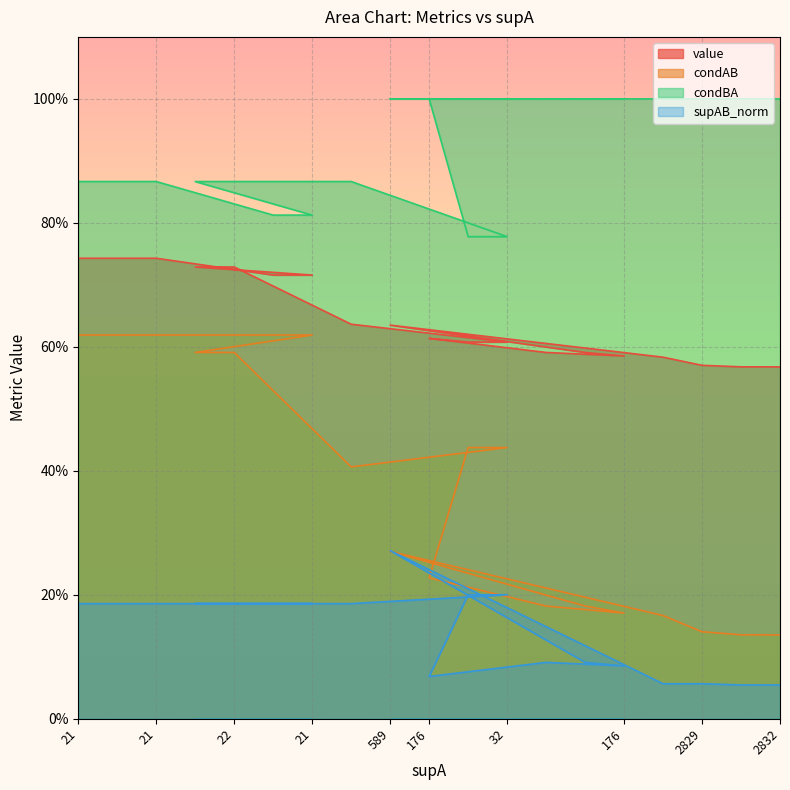

At which category does the chart reach its minimum across all series?

2829